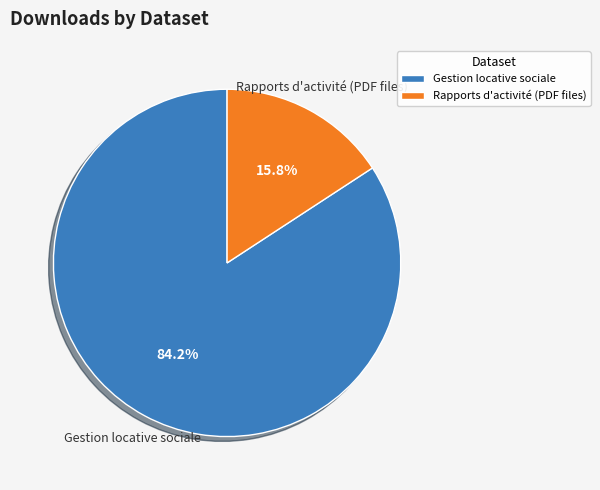

Rank the categories by value from lowest to highest.

Rapports d'activité (PDF files), Gestion locative sociale